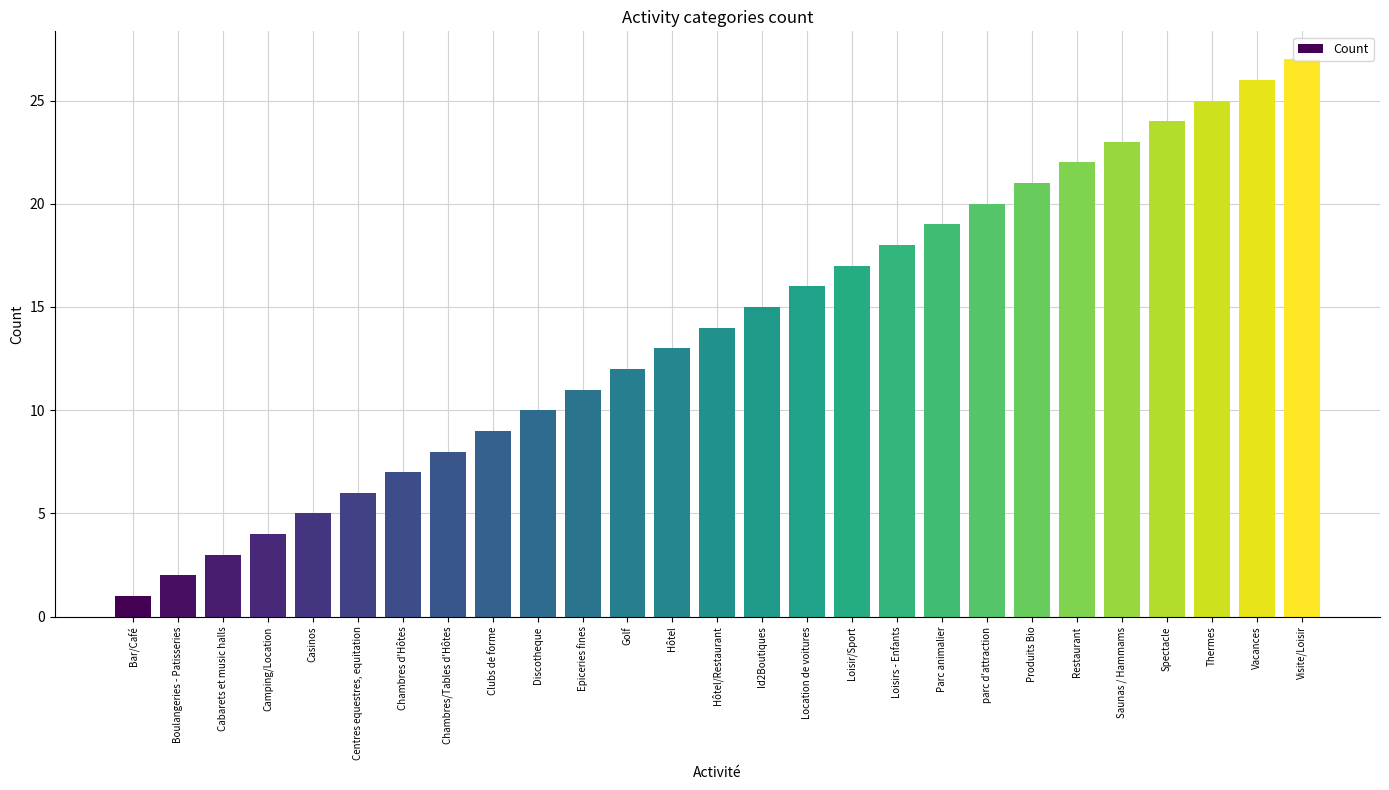

Which category has the lowest value across all series?

Bar/Café